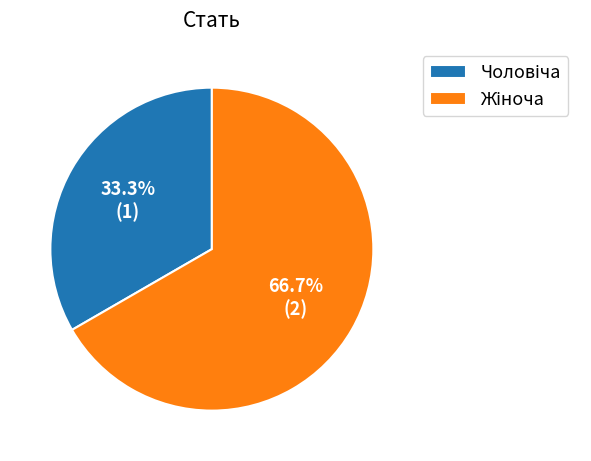

Is there any slice that represents more than half of the pie?

Yes